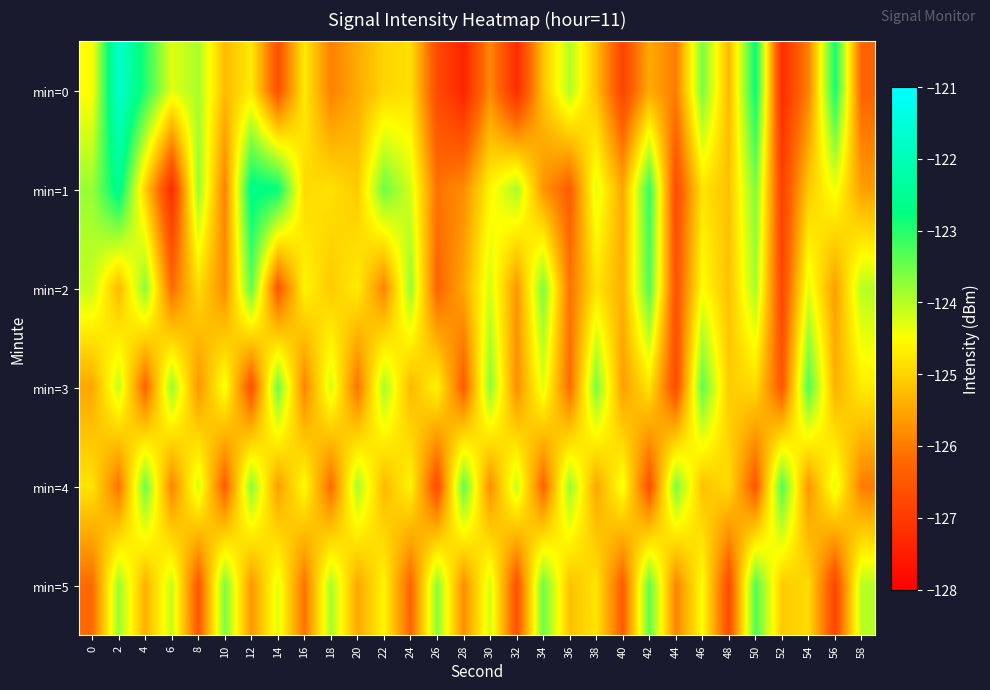

What is the difference between the highest and lowest values at 4?

3.3